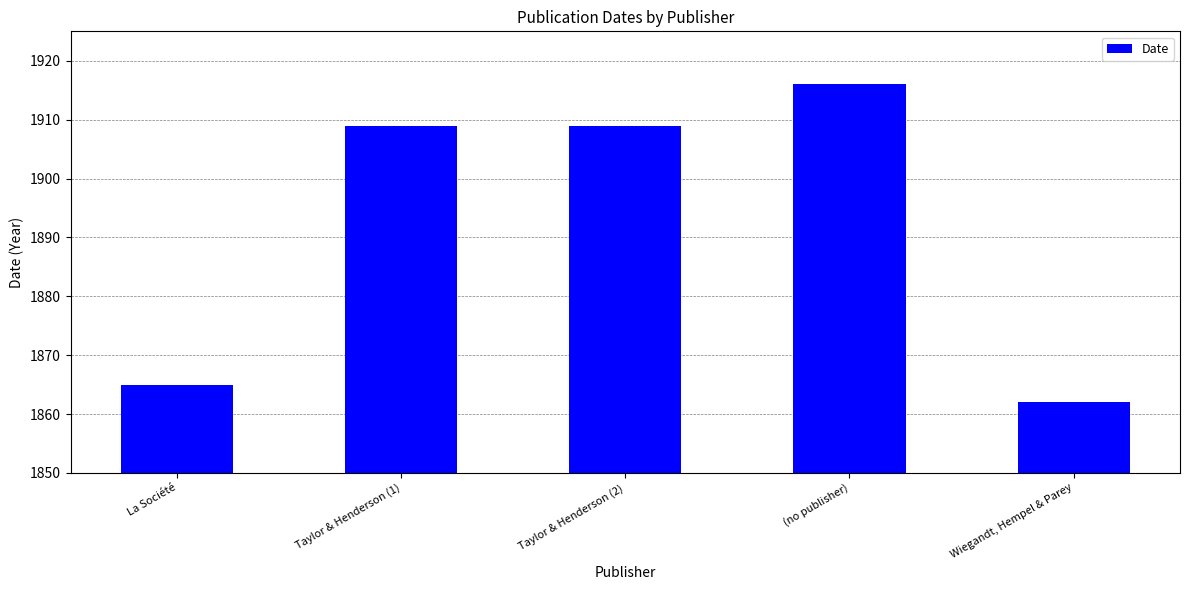

What is the sum of all values?

9461